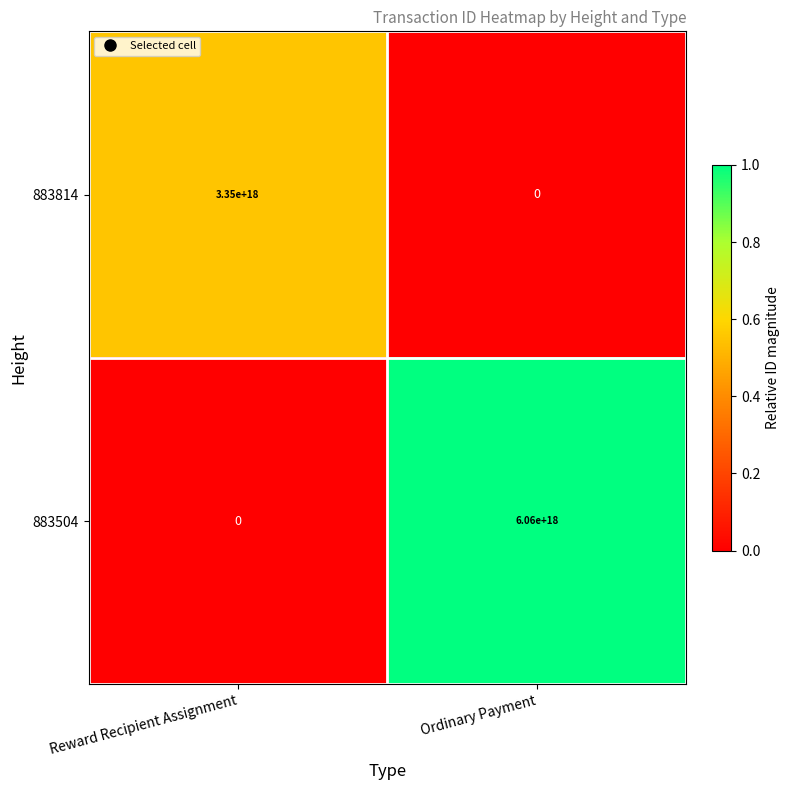

The value of 883504 at Reward Recipient Assignment is -1926309617291640064. True or false?

False